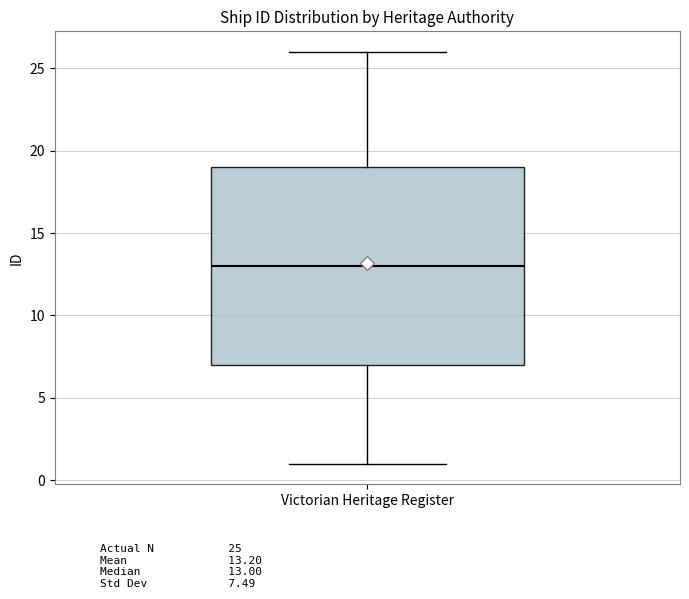

Where is the upper edge of the box for Victorian Heritage Register on the y-axis? The values are not printed on the chart, so give them approximately, as read against the axis.

19